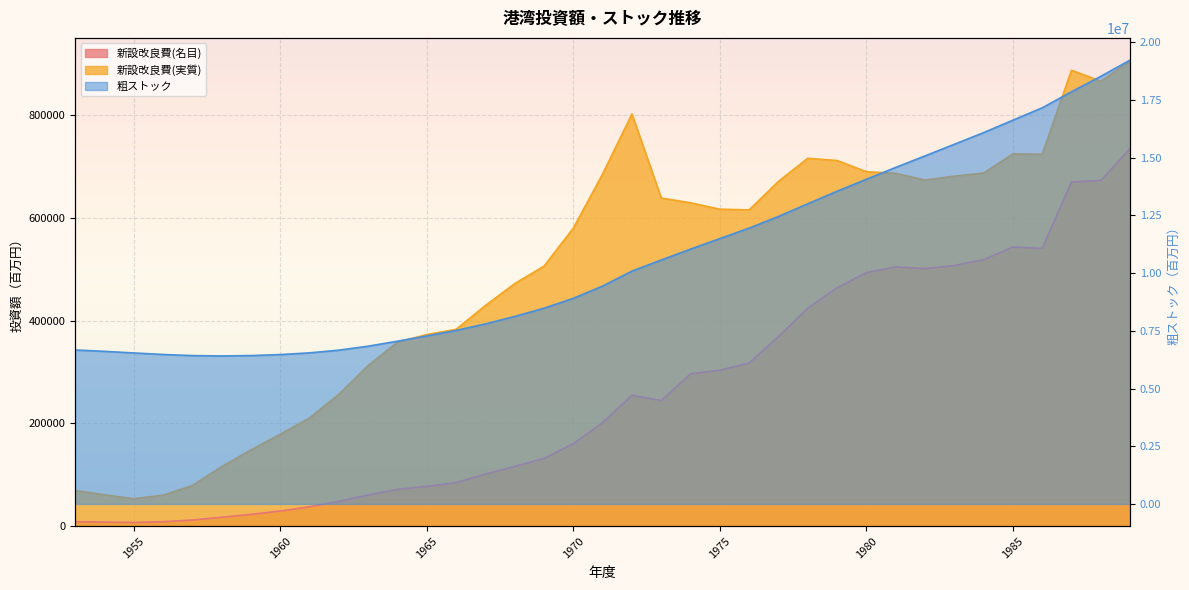

At which category does 粗ストック reach its first local valley?

1958